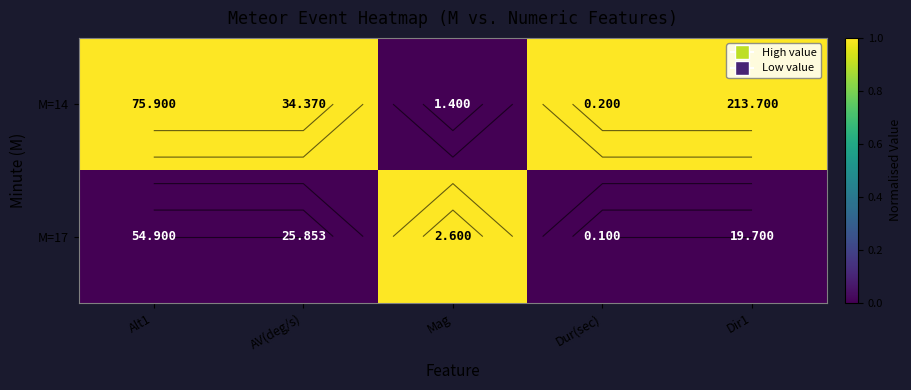

Rank the series at Dir1 from highest to lowest value.

M=14, M=17